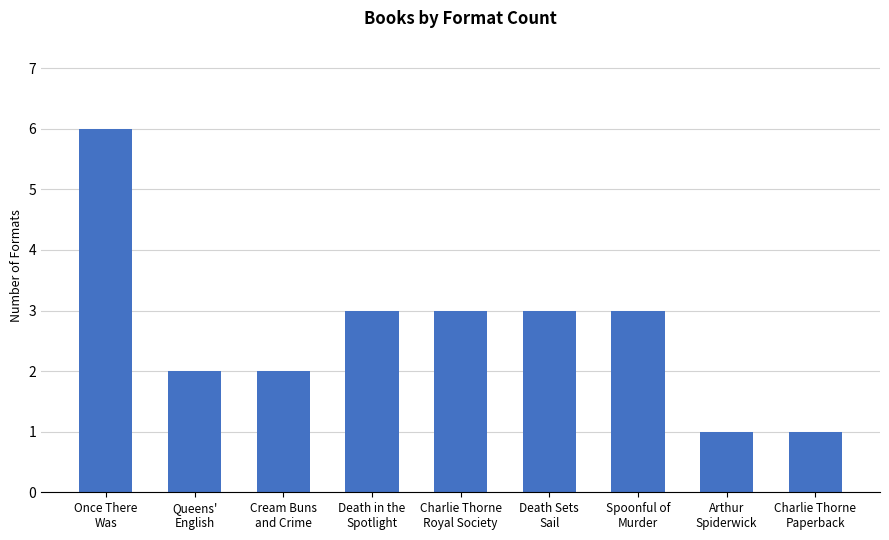

What is the difference between the maximum and second lowest values?

5